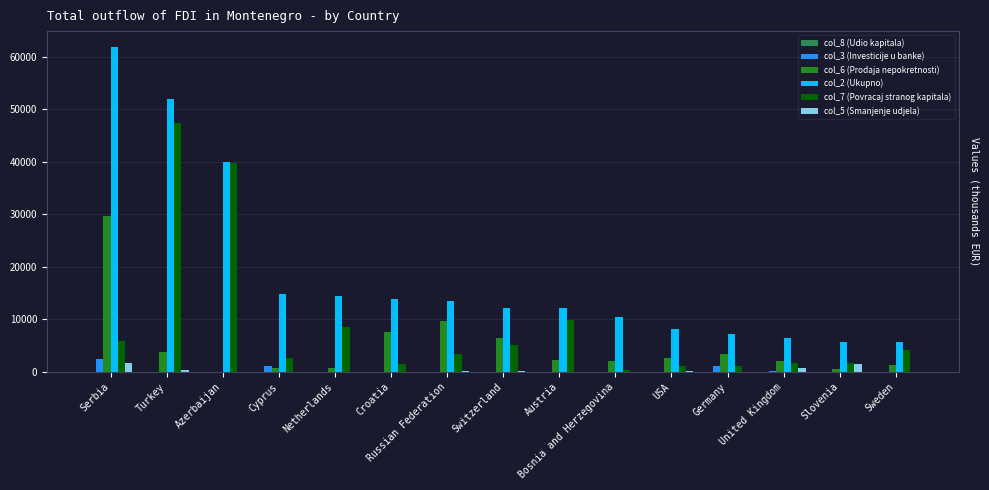

Which label corresponds to the largest value in the chart?

Serbia